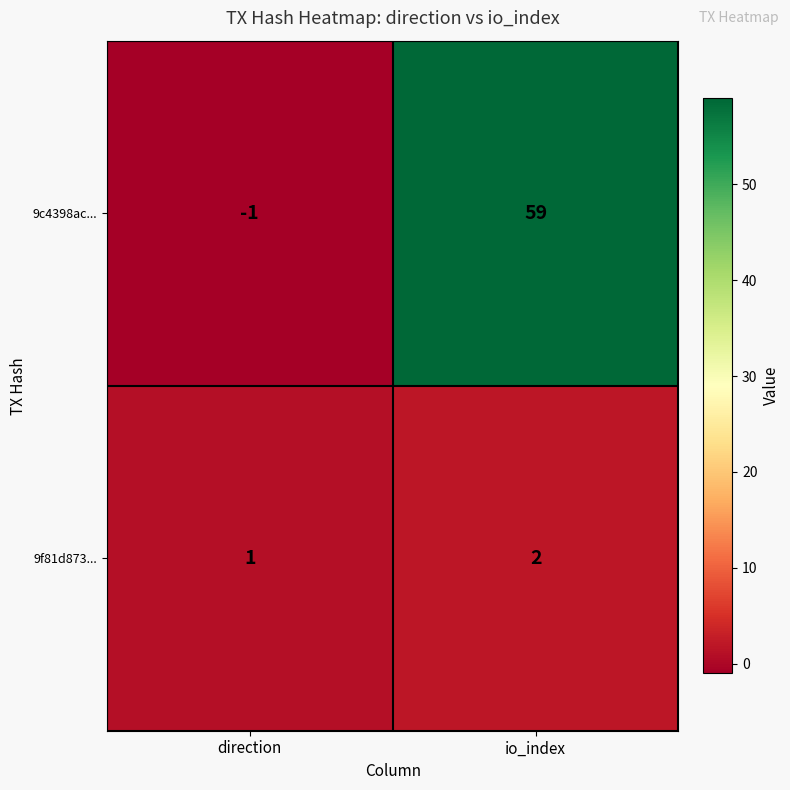

What is the maximum value for 9c4398ac...?

59